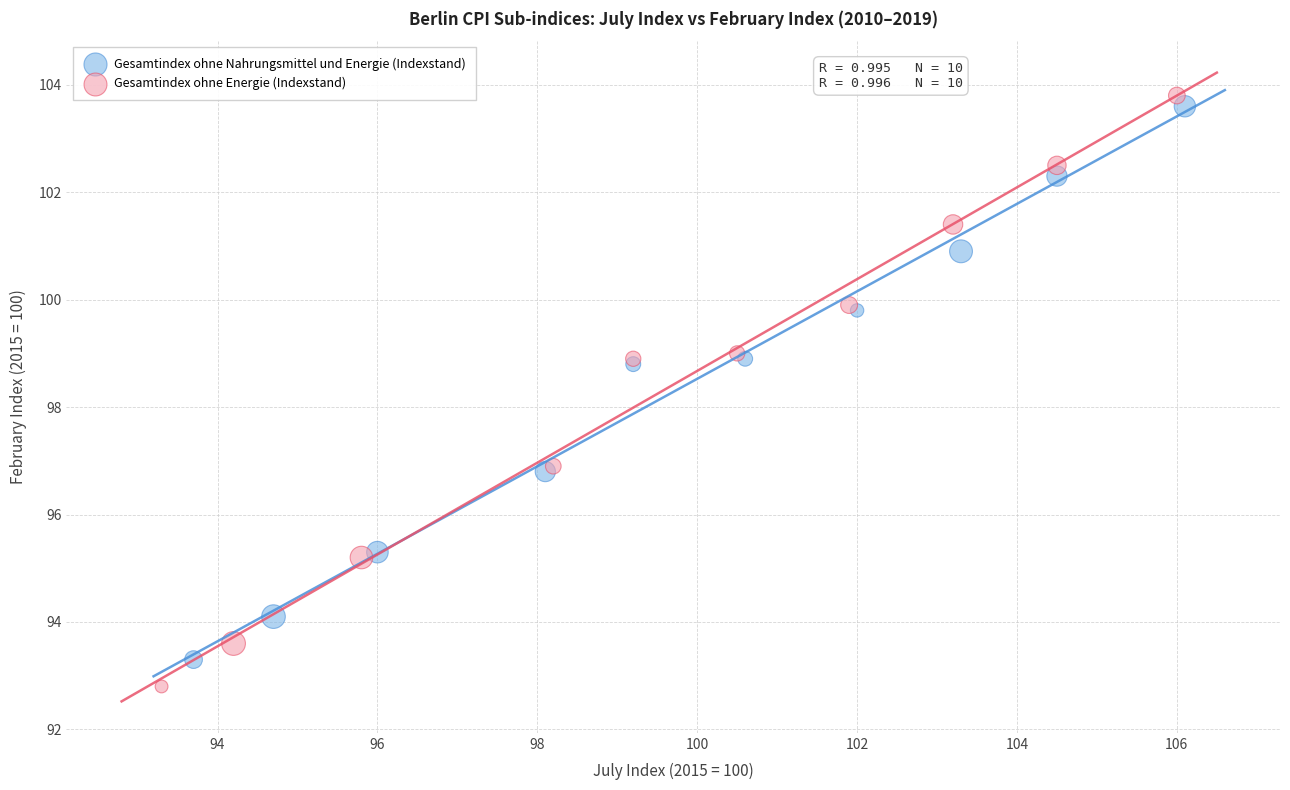

Which series has the largest Y range (max minus min)?

Gesamtindex ohne Energie (Indexstand)